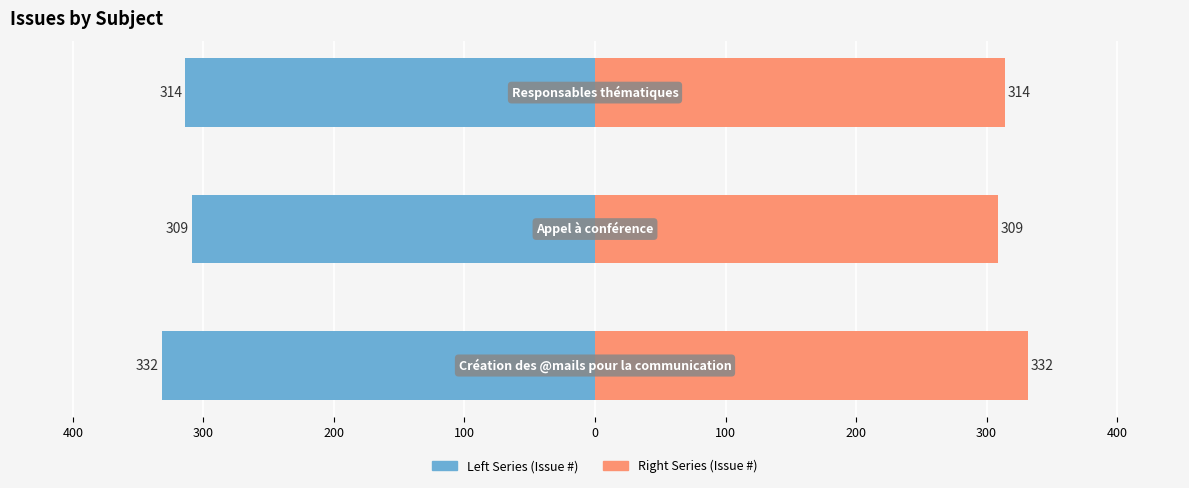

What is the difference between the highest and lowest values at 400?

618